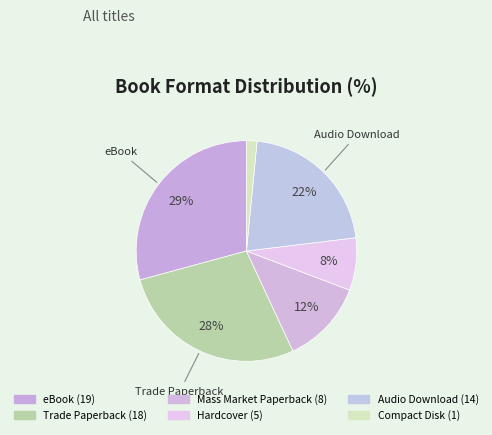

Is there any slice that represents more than half of the pie?

No